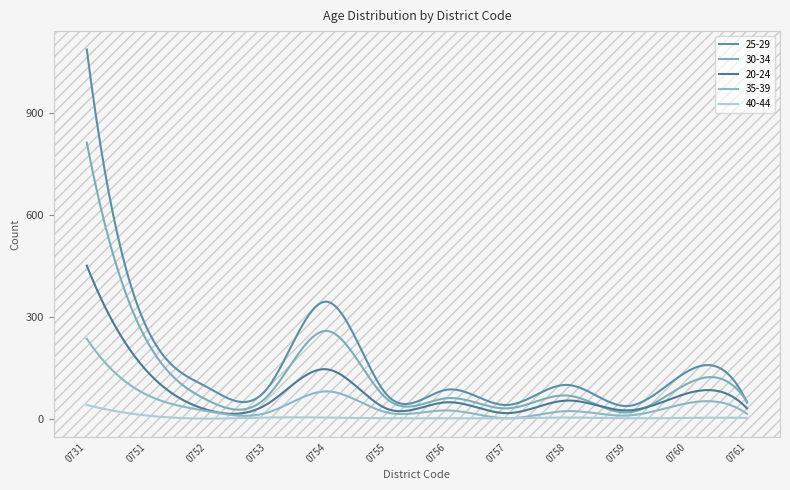

Is this an area chart (filled region under the line)?

No